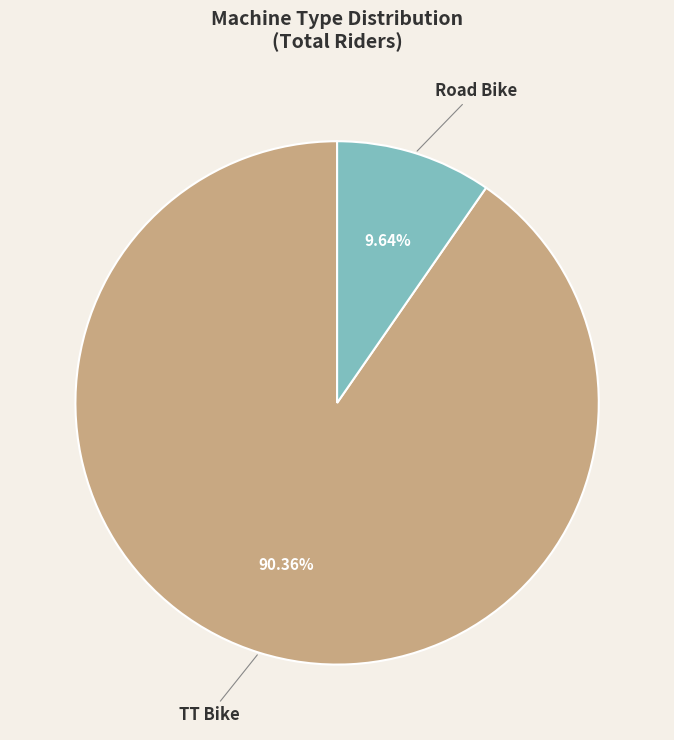

Count the number of slices in the pie.

2